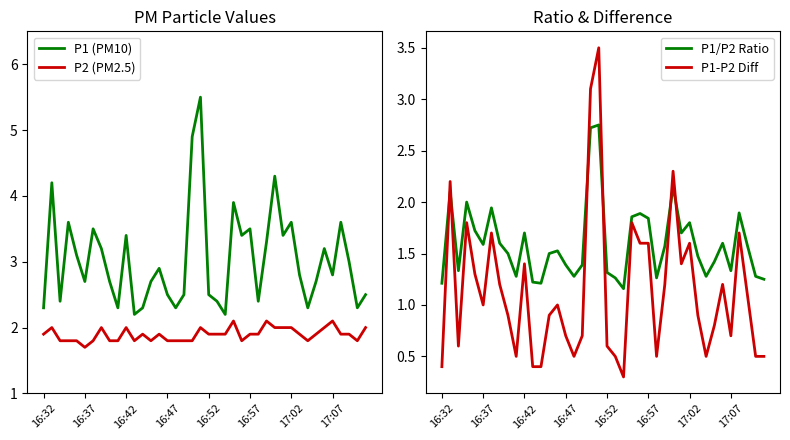

True or false: P2 (PM2.5) and P1 (PM10) intersect in this chart.

False